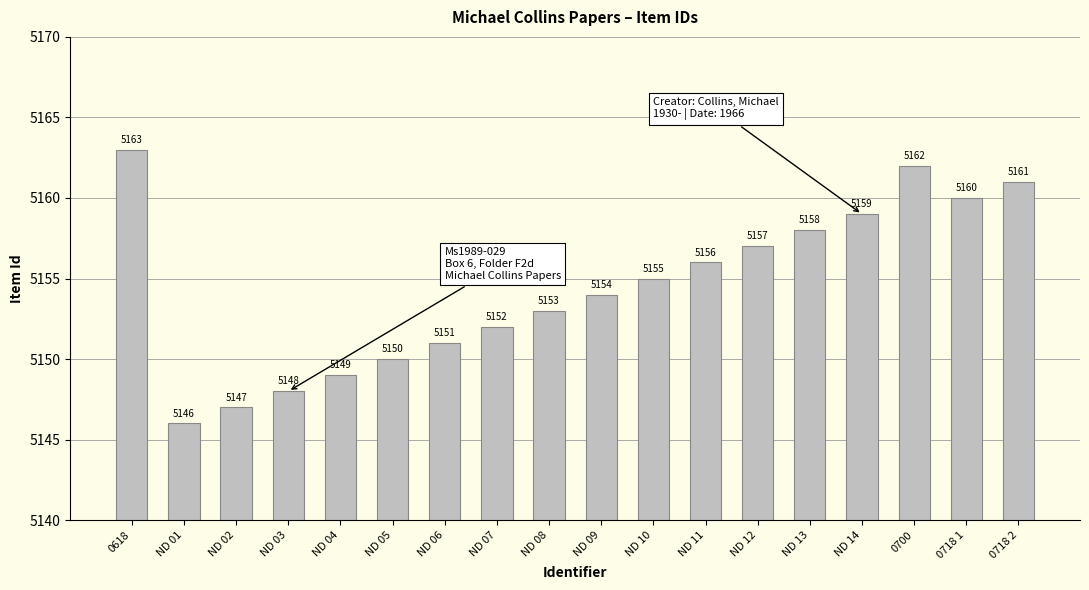

List the labels in order of value, smallest first.

ND 01, ND 02, ND 03, ND 04, ND 05, ND 06, ND 07, ND 08, ND 09, ND 10, ND 11, ND 12, ND 13, ND 14, 0718 1, 0718 2, 0700, 0618